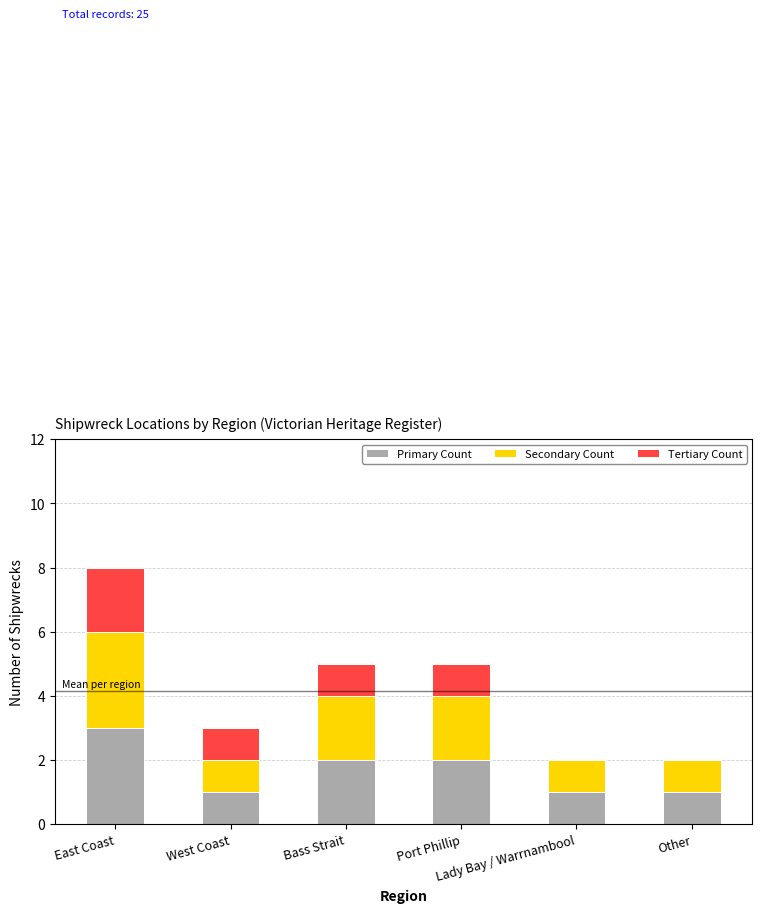

True or false: Primary Count has a value of 1 at Lady Bay / Warrnambool.

True